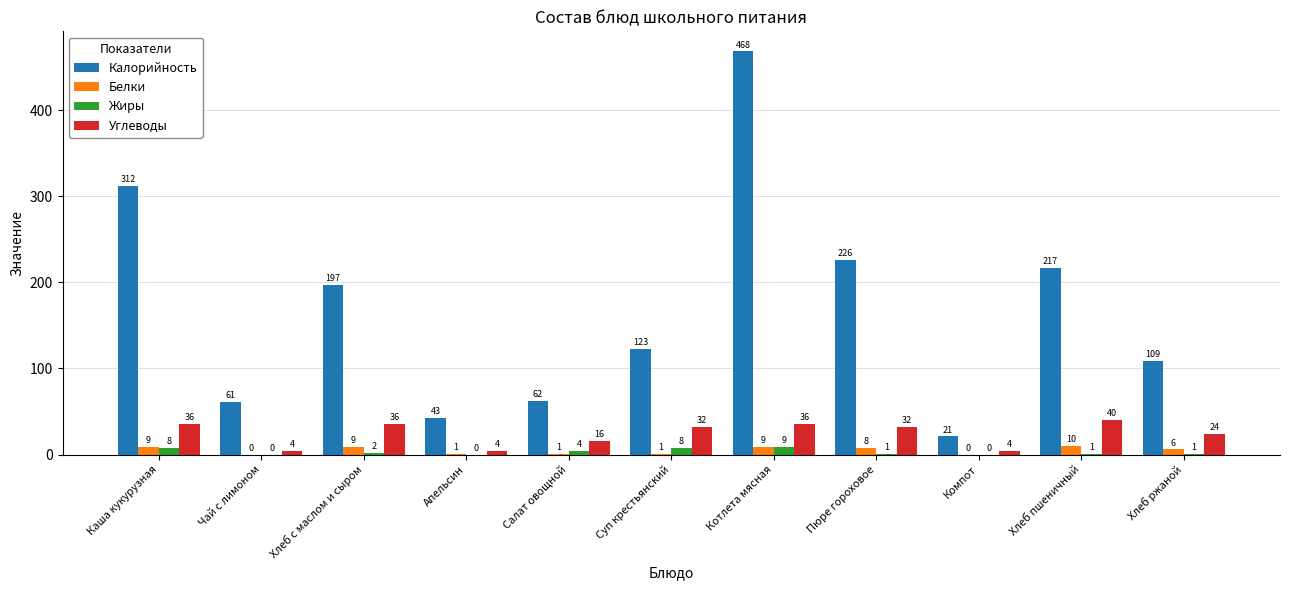

What is the approximate value of Калорийность at Чай с лимоном?

61